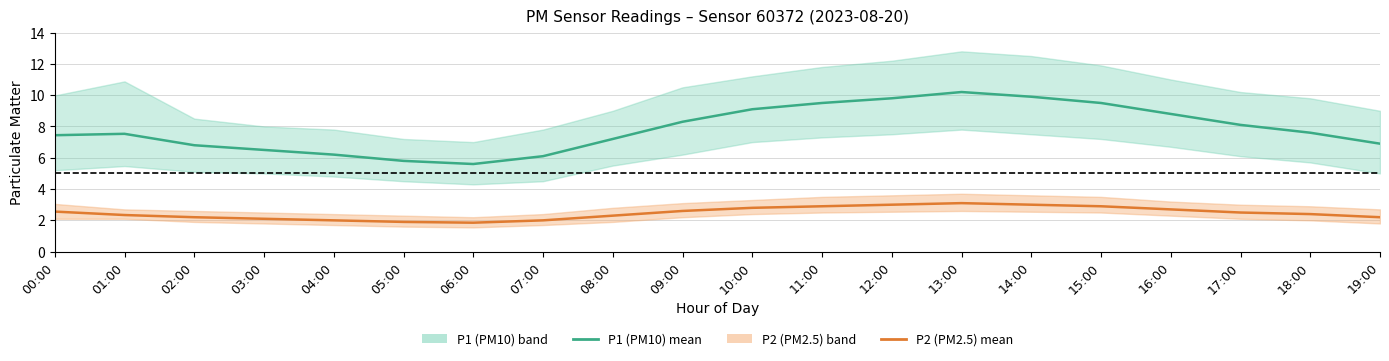

Reading left to right, what are all the values shown in this chart?

P1 (PM10) mean: 00:00=7.4	01:00=7.5	02:00=6.8	03:00=6.5	04:00=6.2	05:00=5.8	06:00=5.6	07:00=6.1	08:00=7.2	09:00=8.3	10:00=9.1	11:00=9.5	12:00=9.8	13:00=10.2	14:00=9.9	15:00=9.5	16:00=8.8	17:00=8.1	18:00=7.6	19:00=6.9
P2 (PM2.5) mean: 00:00=2.6	01:00=2.3	02:00=2.2	03:00=2.1	04:00=2.0	05:00=1.9	06:00=1.9	07:00=2.0	08:00=2.3	09:00=2.6	10:00=2.8	11:00=2.9	12:00=3.0	13:00=3.1	14:00=3.0	15:00=2.9	16:00=2.7	17:00=2.5	18:00=2.4	19:00=2.2